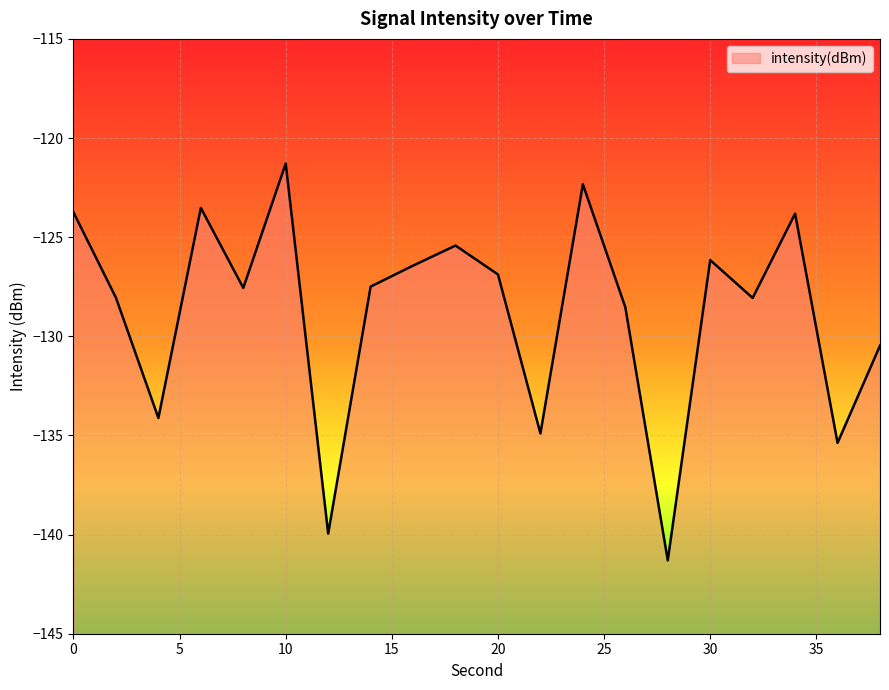

What is the difference between the values at 20 and 0?

3.1